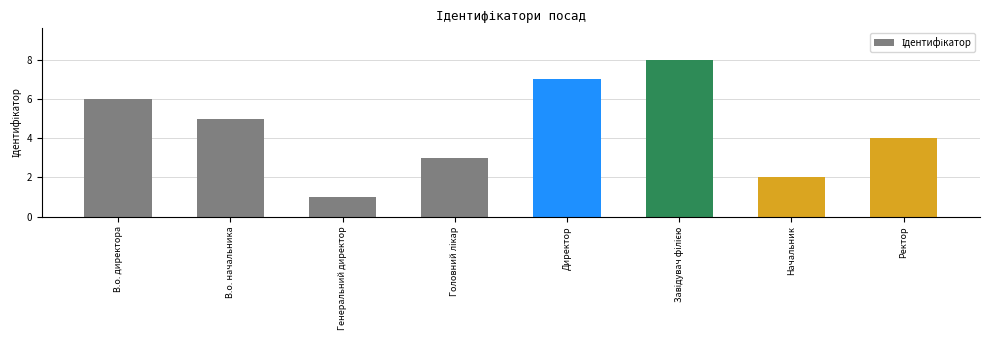

How many categories are shown in the chart?

8